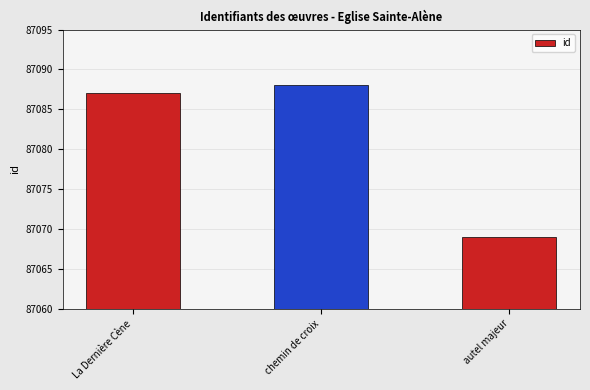

Rank the categories by value from lowest to highest.

autel majeur, La Dernière Cène, chemin de croix